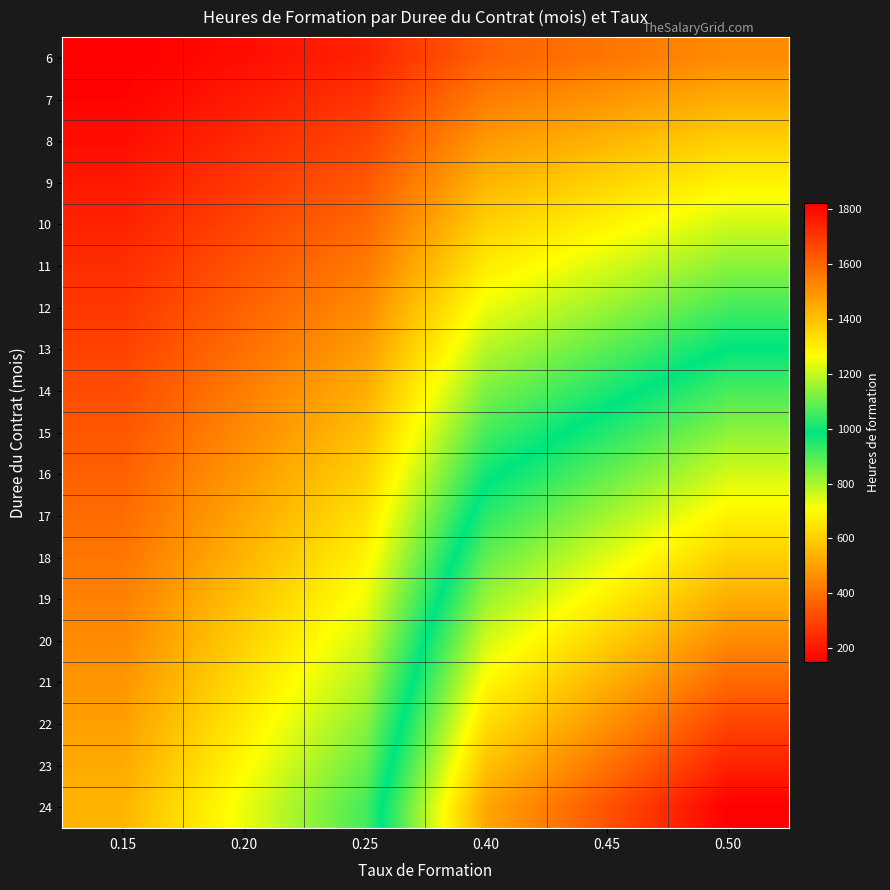

Reading right to left, transcribe all the data shown in this chart.

6: 0.50=455.0	0.45=409.5	0.40=364.0	0.25=227.5	0.20=182.0	0.15=150.0
7: 0.50=530.8	0.45=477.8	0.40=424.7	0.25=265.4	0.20=212.3	0.15=159.3
8: 0.50=606.7	0.45=546.0	0.40=485.3	0.25=303.3	0.20=242.7	0.15=182.0
9: 0.50=682.5	0.45=614.3	0.40=546.0	0.25=341.3	0.20=273.0	0.15=204.8
10: 0.50=758.4	0.45=682.5	0.40=606.7	0.25=379.2	0.20=303.3	0.15=227.5
11: 0.50=834.2	0.45=750.8	0.40=667.3	0.25=417.1	0.20=333.7	0.15=250.3
12: 0.50=910.0	0.45=819.0	0.40=728.0	0.25=455.0	0.20=364.0	0.15=273.0
13: 0.50=985.9	0.45=887.3	0.40=788.7	0.25=492.9	0.20=394.3	0.15=295.8
14: 0.50=1061.7	0.45=955.5	0.40=849.4	0.25=530.8	0.20=424.7	0.15=318.5
15: 0.50=1137.5	0.45=1023.8	0.40=910.0	0.25=568.8	0.20=455.0	0.15=341.3
16: 0.50=1213.4	0.45=1092.0	0.40=970.7	0.25=606.7	0.20=485.3	0.15=364.0
17: 0.50=1289.2	0.45=1160.3	0.40=1031.4	0.25=644.6	0.20=515.7	0.15=386.8
18: 0.50=1365.0	0.45=1228.5	0.40=1092.0	0.25=682.5	0.20=546.0	0.15=409.5
19: 0.50=1440.9	0.45=1296.8	0.40=1152.7	0.25=720.4	0.20=576.3	0.15=432.3
20: 0.50=1516.7	0.45=1365.0	0.40=1213.4	0.25=758.4	0.20=606.7	0.15=455.0
21: 0.50=1592.5	0.45=1433.3	0.40=1274.0	0.25=796.3	0.20=637.0	0.15=477.8
22: 0.50=1668.4	0.45=1501.5	0.40=1334.7	0.25=834.2	0.20=667.3	0.15=500.5
23: 0.50=1744.2	0.45=1569.8	0.40=1395.4	0.25=872.1	0.20=697.7	0.15=523.3
24: 0.50=1820.0	0.45=1638.0	0.40=1456.0	0.25=910.0	0.20=728.0	0.15=546.0